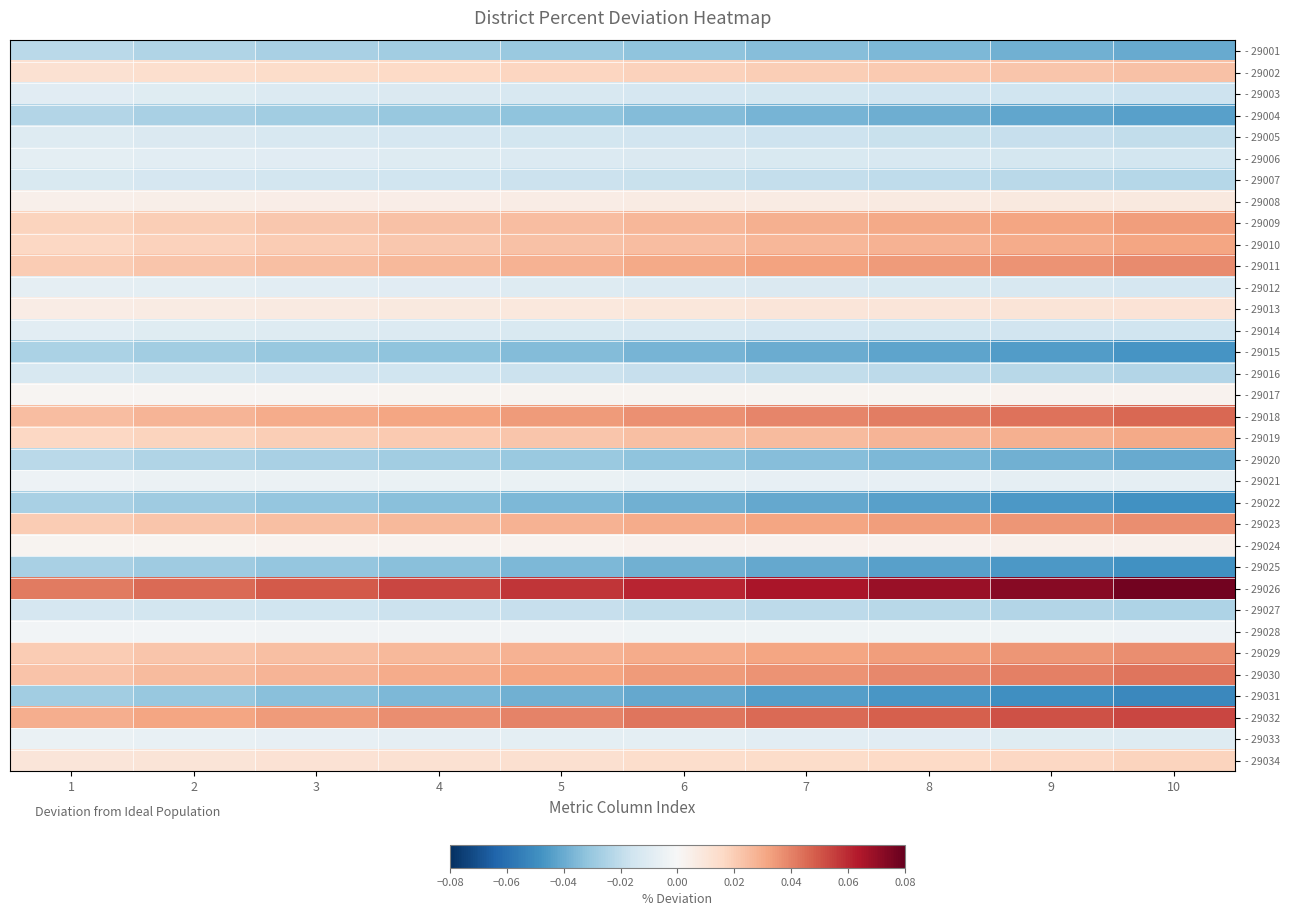

Which has a higher value, 2 or 3?

2